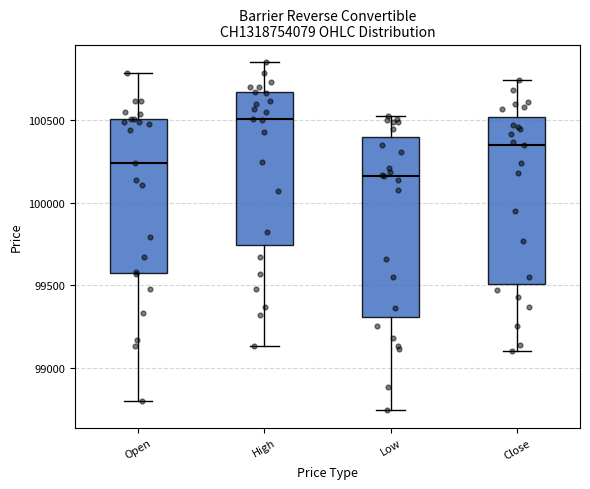

Where is the upper edge of the box for High on the y-axis? The values are not printed on the chart, so give them approximately, as read against the axis.

100650